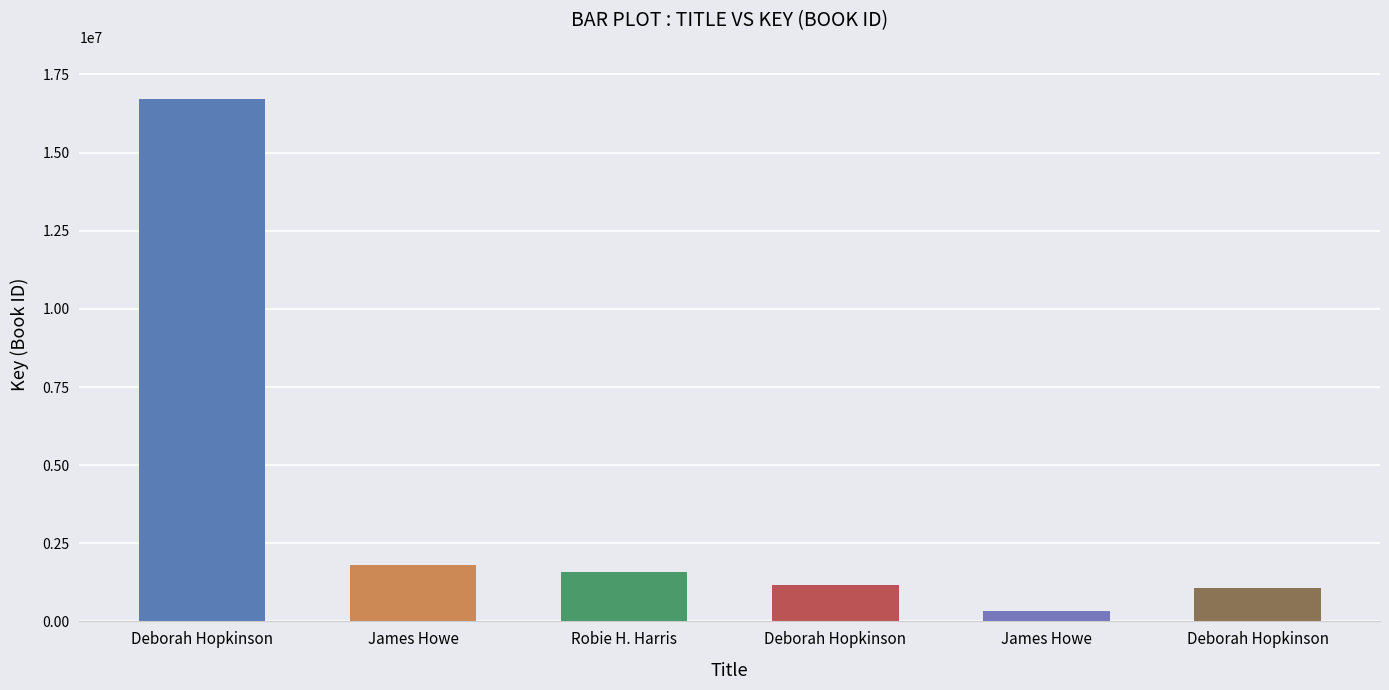

The chart shows a value of 1171306 at Deborah Hopkinson (Fannie in Kitchen). True or false?

True